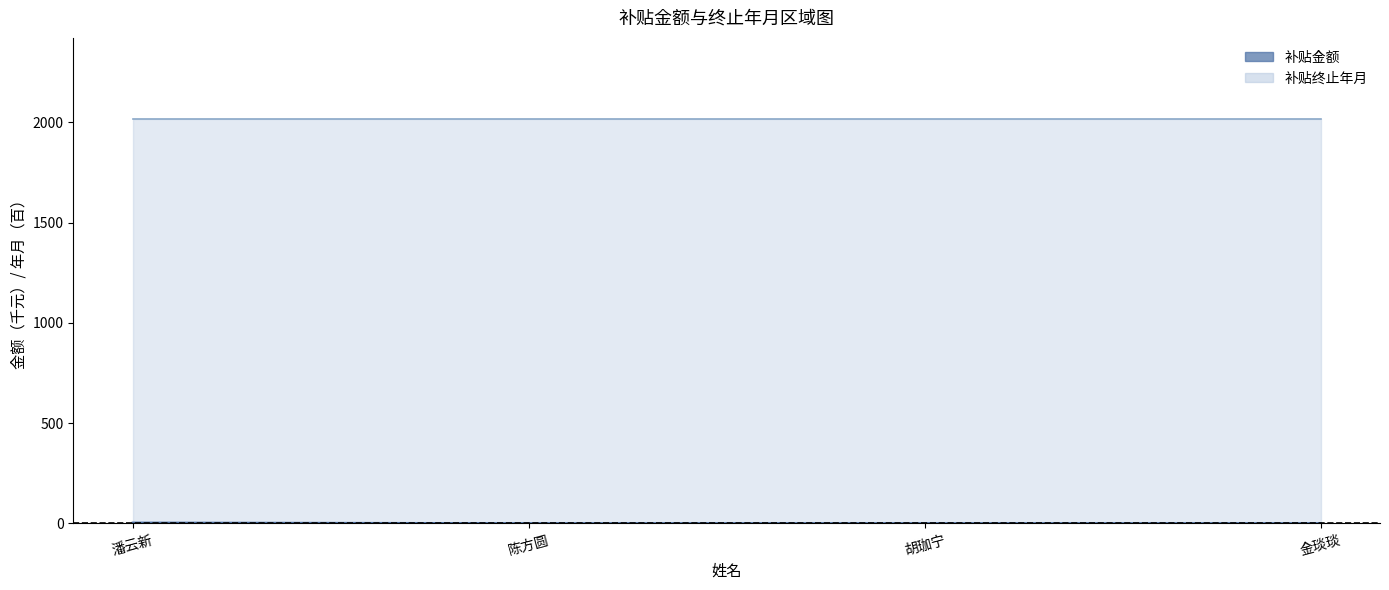

How many lines are shown in the chart?

1